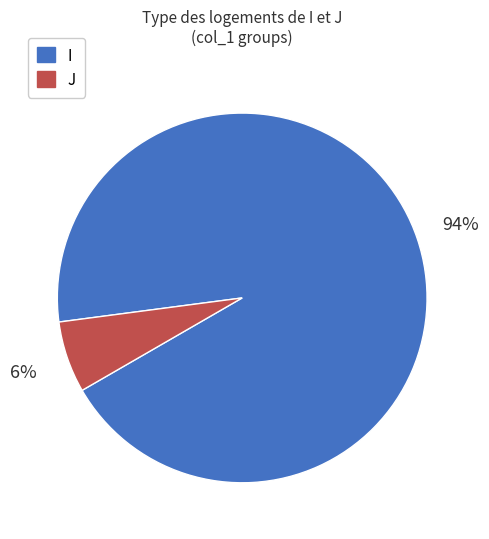

Which has a higher value, J or I?

I